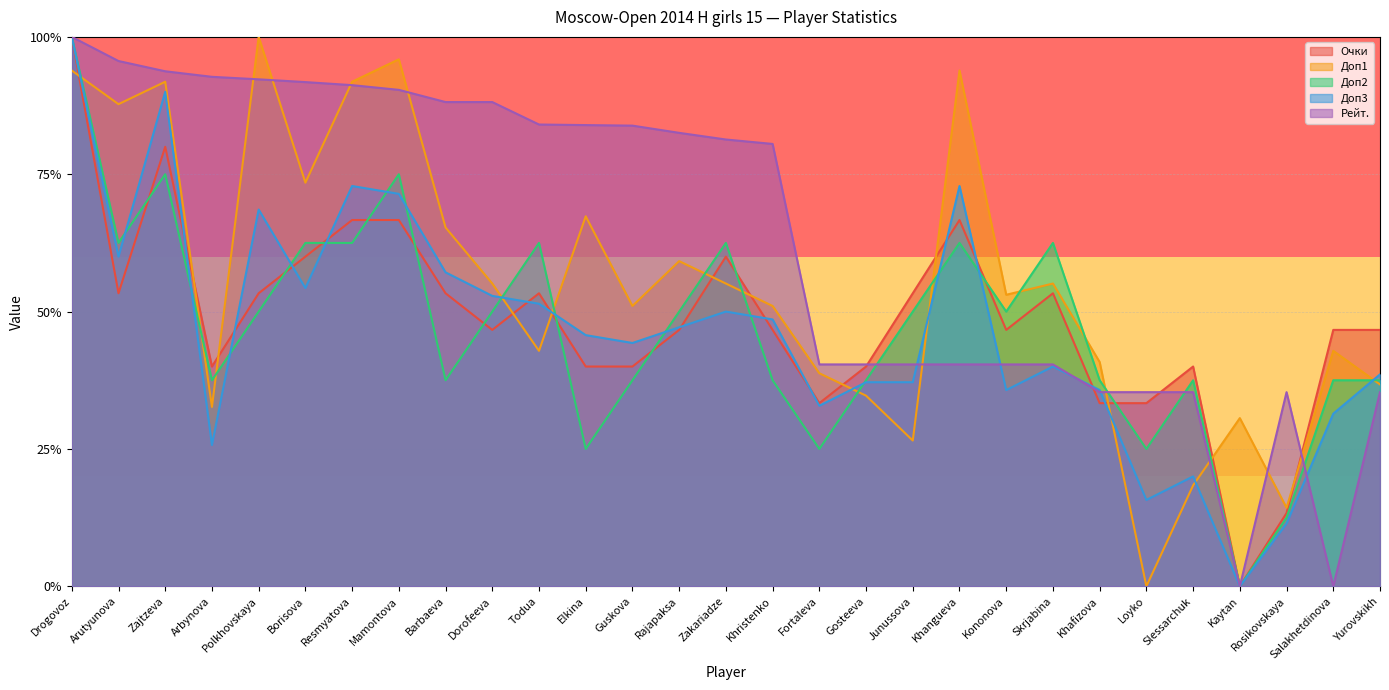

Which series has the largest total across all categories?

Рейт.